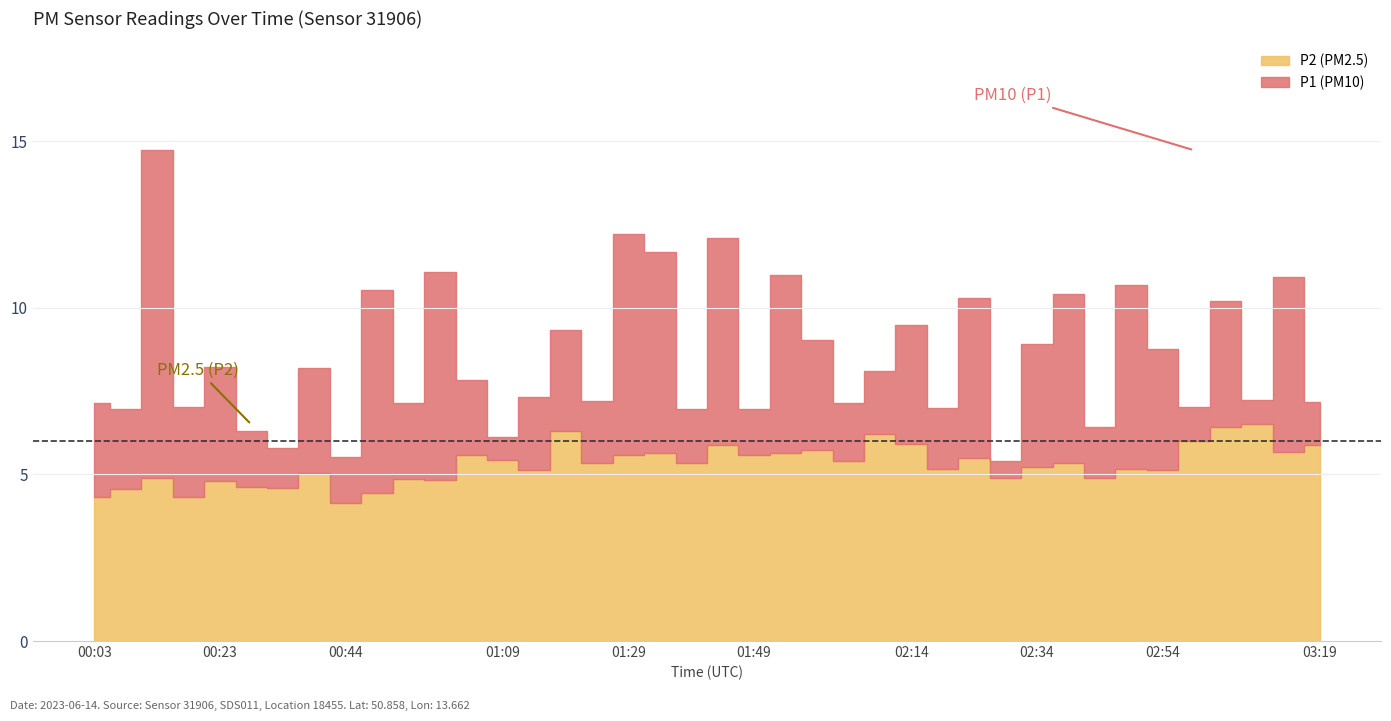

Reading left to right, extract all data points from this chart.

P1: 7.1	7.0	14.7	7.0	8.2	6.3	5.8	8.2	5.5	10.5	7.1	11.1	7.8	6.1	7.3	9.3	7.2	12.2	11.7	7.0	12.1	7.0	11.0	9.0	7.1	8.1	9.5	7.0	10.3	5.4	8.9	10.4	6.4	10.7	8.8	7.0	10.2	7.2	10.9	7.2
P2: 4.3	4.6	4.9	4.3	4.8	4.6	4.6	5.0	4.1	4.4	4.9	4.8	5.6	5.4	5.1	6.3	5.3	5.6	5.6	5.3	5.9	5.6	5.6	5.7	5.4	6.2	5.9	5.2	5.5	4.9	5.2	5.3	4.9	5.2	5.1	6.0	6.4	6.5	5.7	5.9